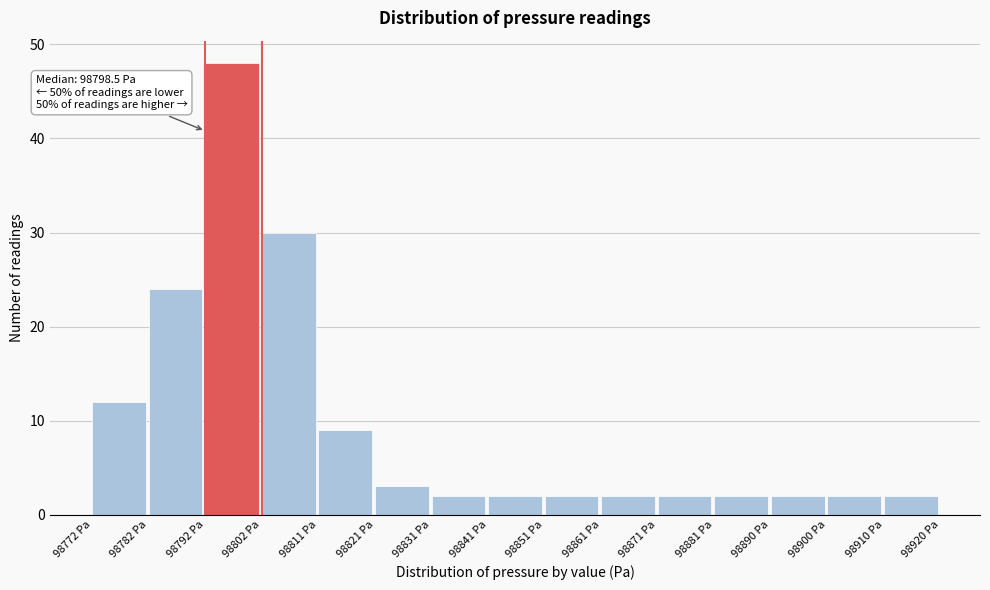

Which range on the x-axis has the tallest bar?

98792 to 98802